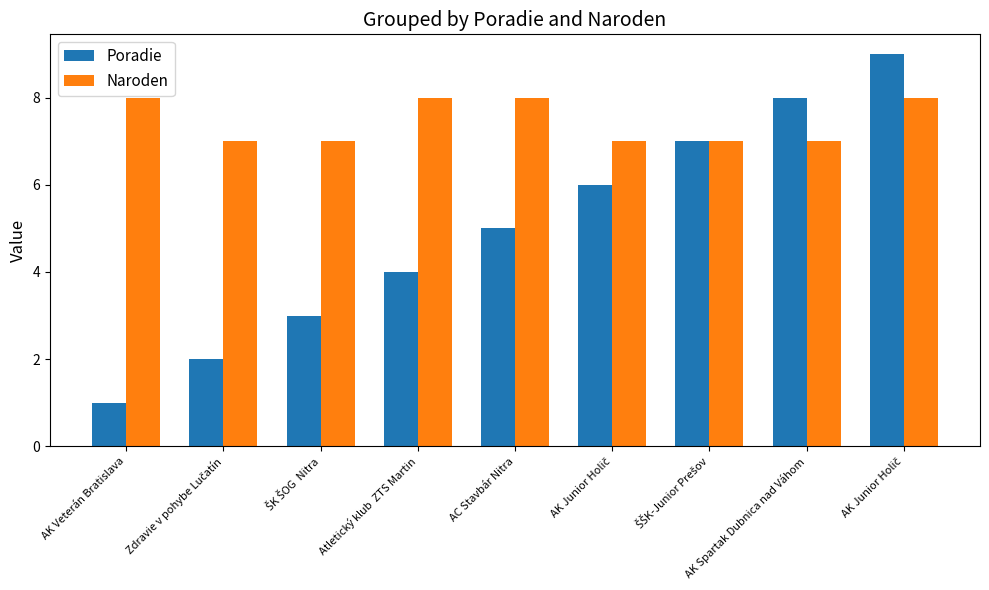

Is it true that Naroden equals 12 at Atletický klub  ZTS Martin?

False